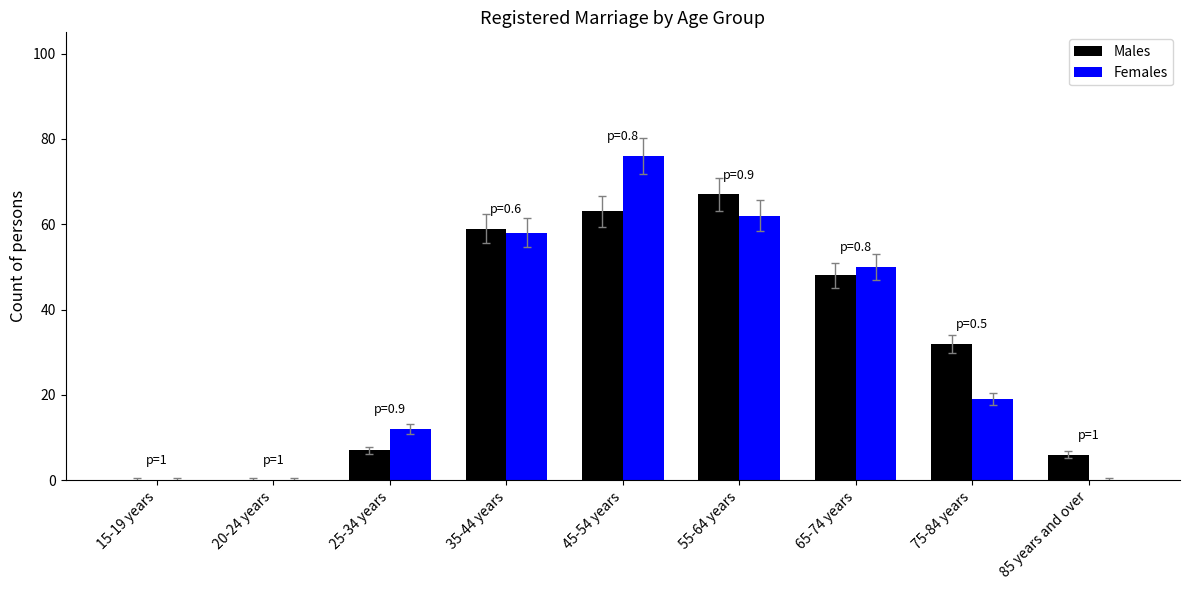

How many data points does each series have?

9